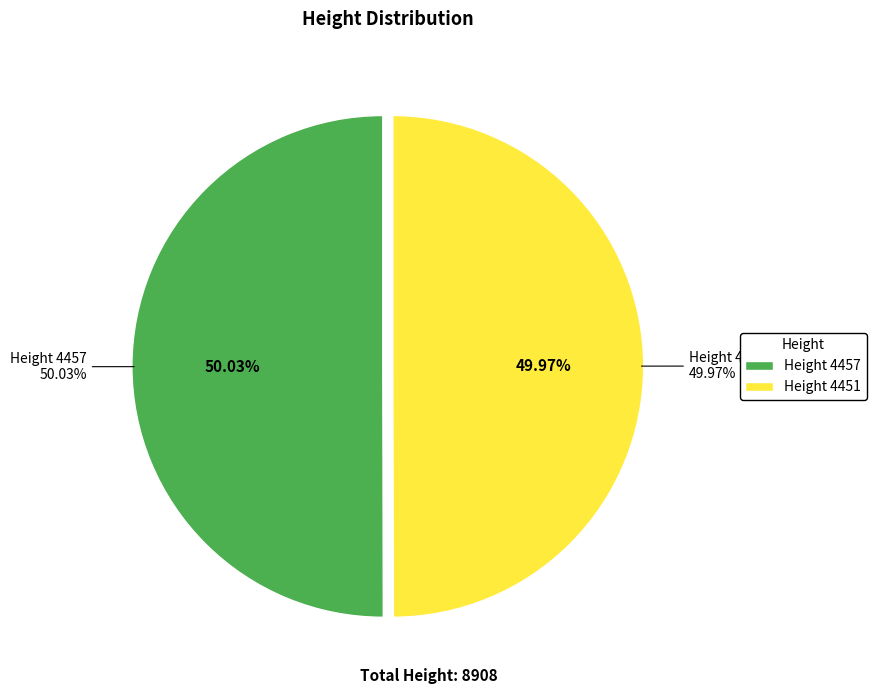

What percentage is the 4457 slice, to the nearest percent?

50%